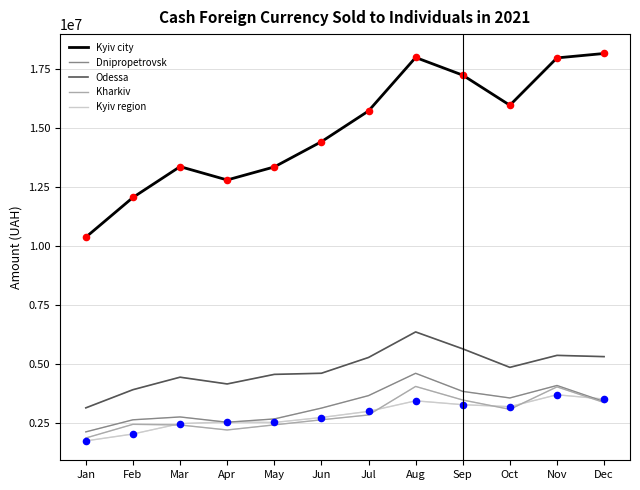

Is the value of Odessa at Aug greater than the value of Kharkiv at Jun?

Yes